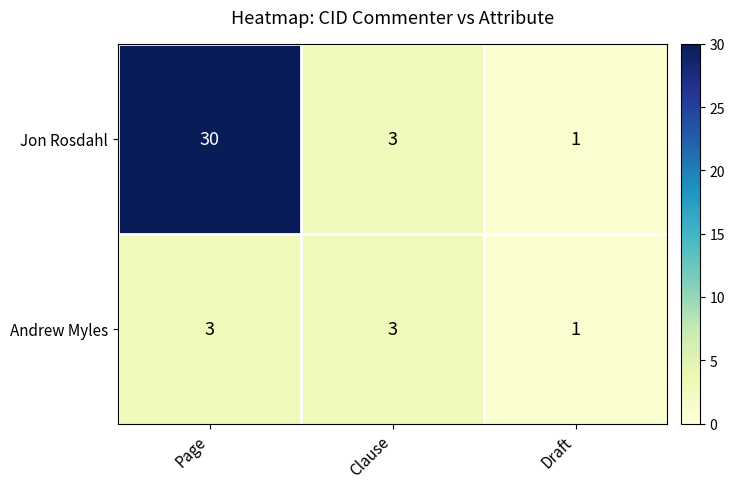

What is the difference between the maximum and minimum values in the Jon Rosdahl series?

29